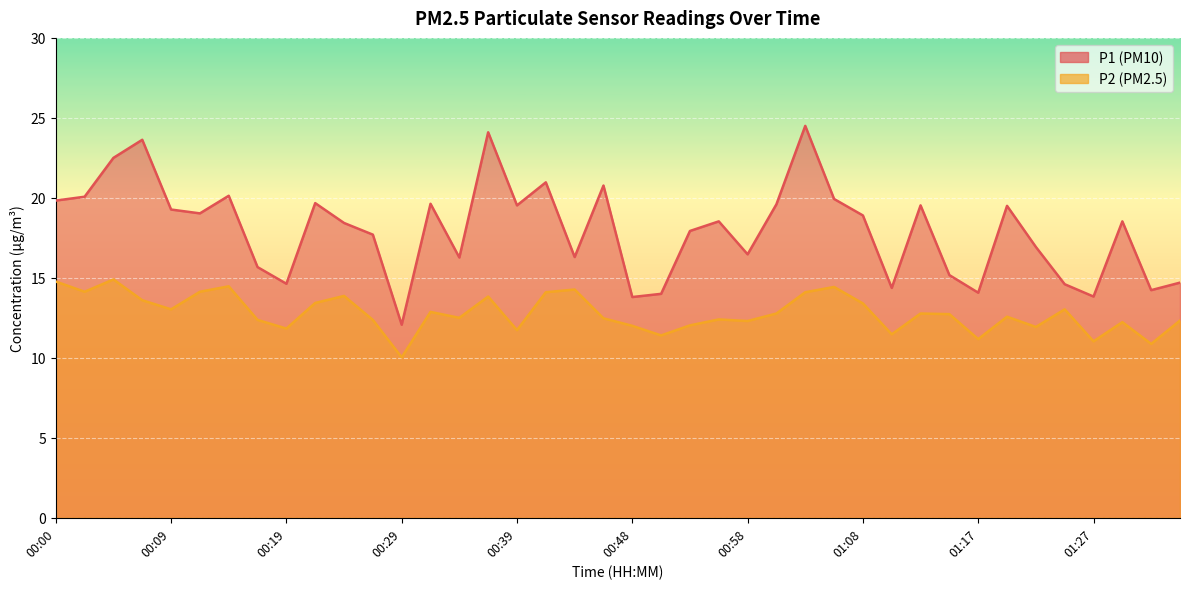

What value does the P2 series have at 00:48?

12.0